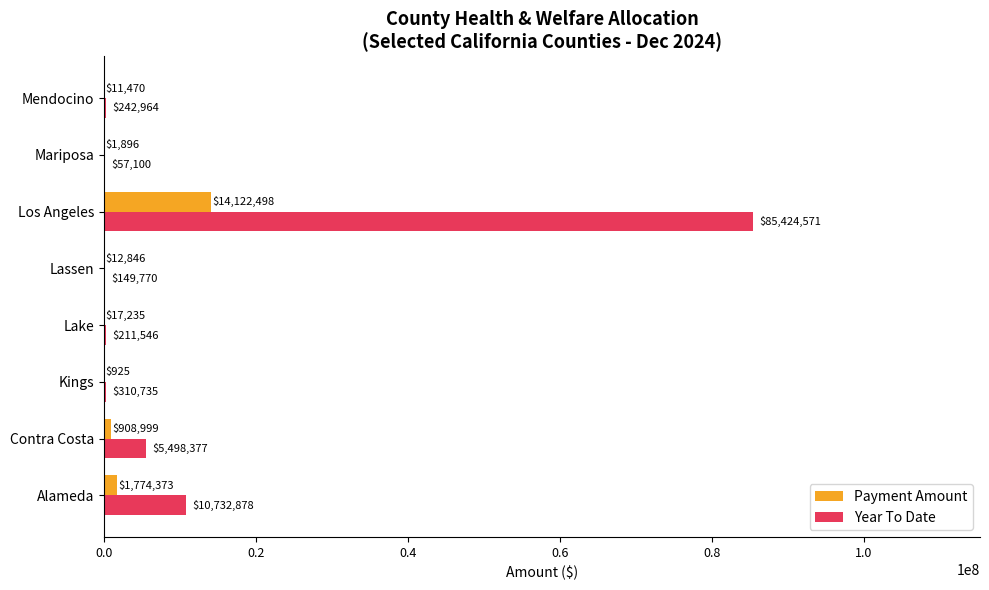

Is the value of Payment Amount at Contra Costa greater than the value of Year To Date at Mariposa?

Yes